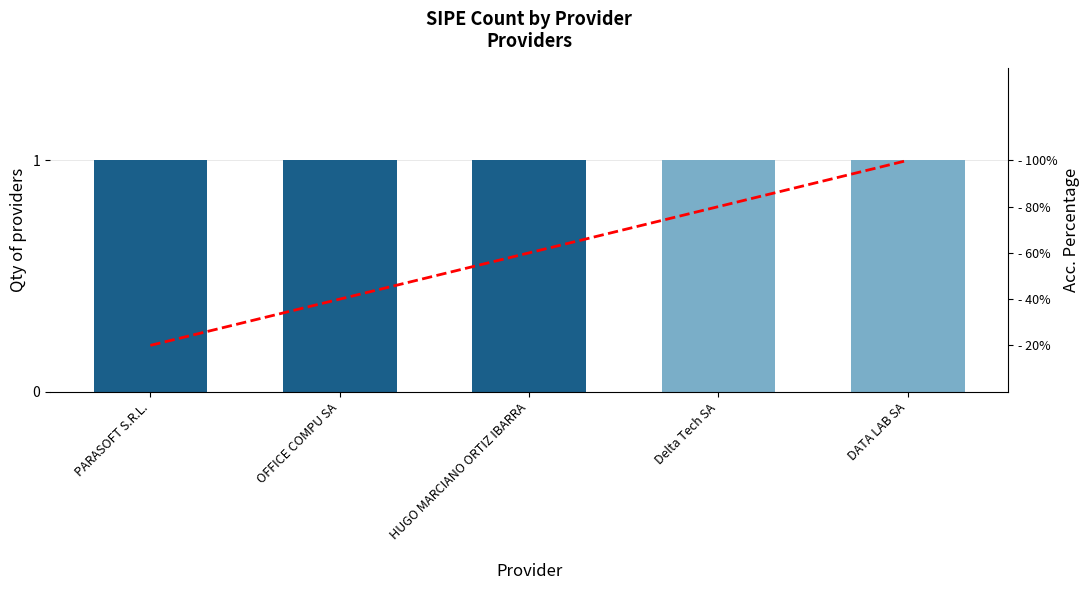

What is the maximum value shown in the chart?

100